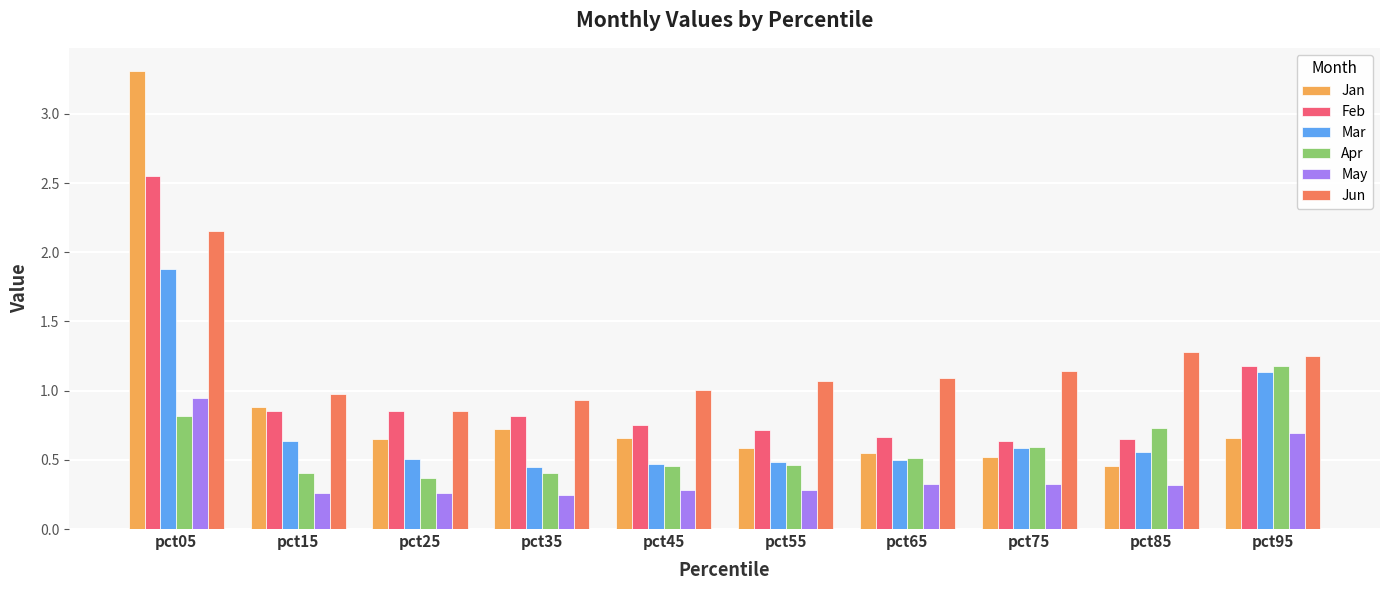

What is the maximum value shown in the chart?

3.3